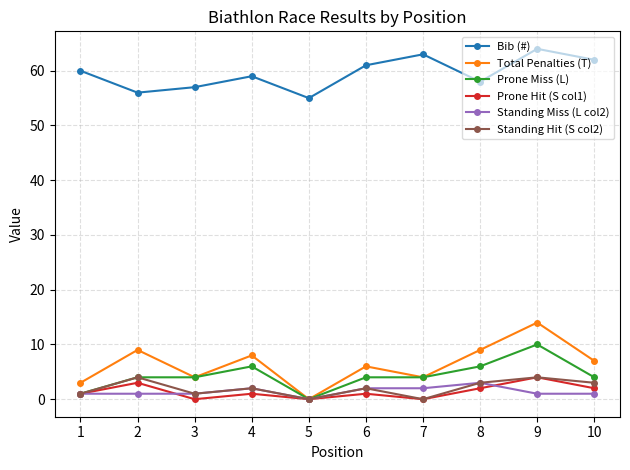

True or false: Total Penalties (T) and Bib (#) intersect in this chart.

False